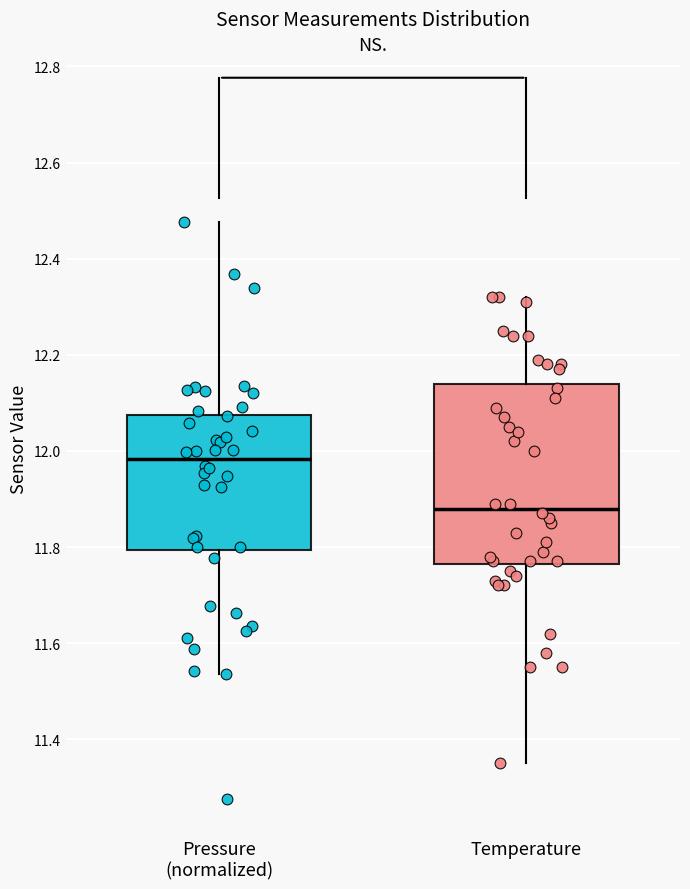

Comparing the boxes themselves (not the whiskers), which one is the tallest?

Temperature